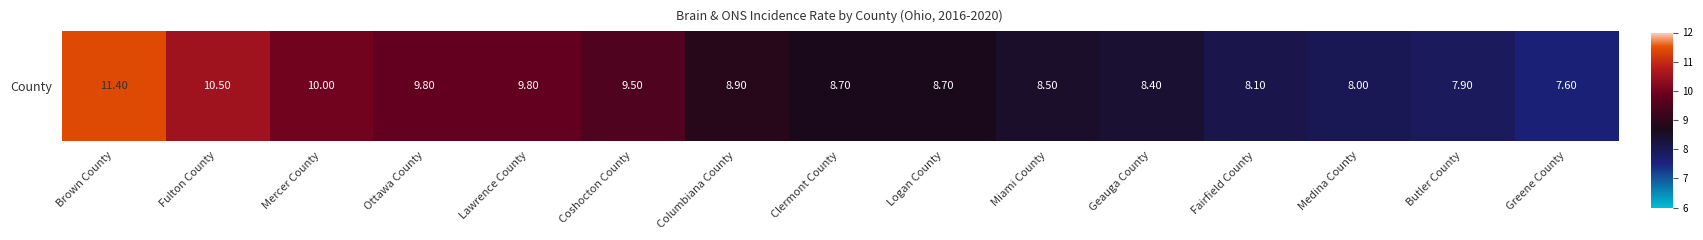

What is the smallest value displayed?

7.6